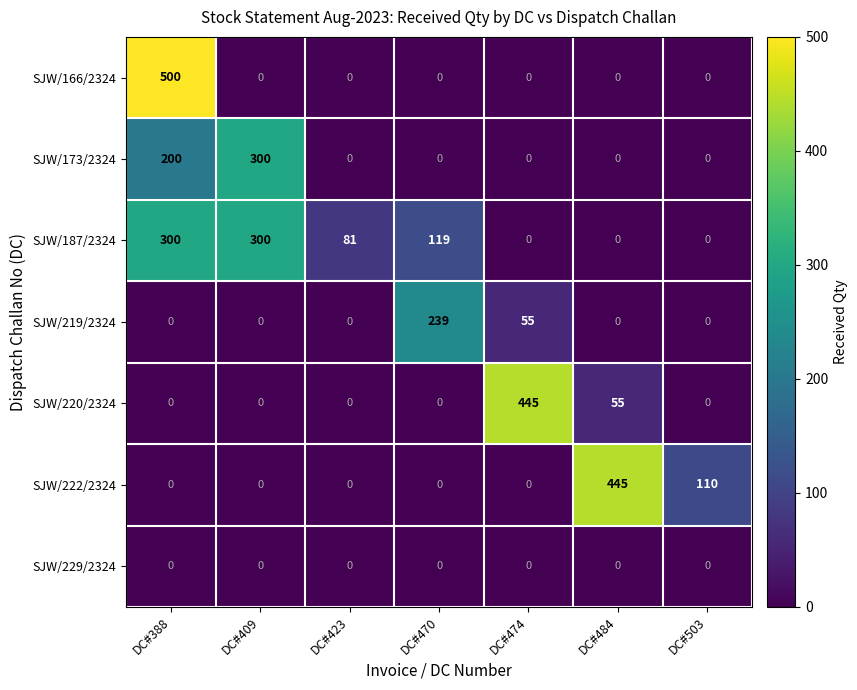

Between DC#409 and DC#484, which is larger?

DC#484